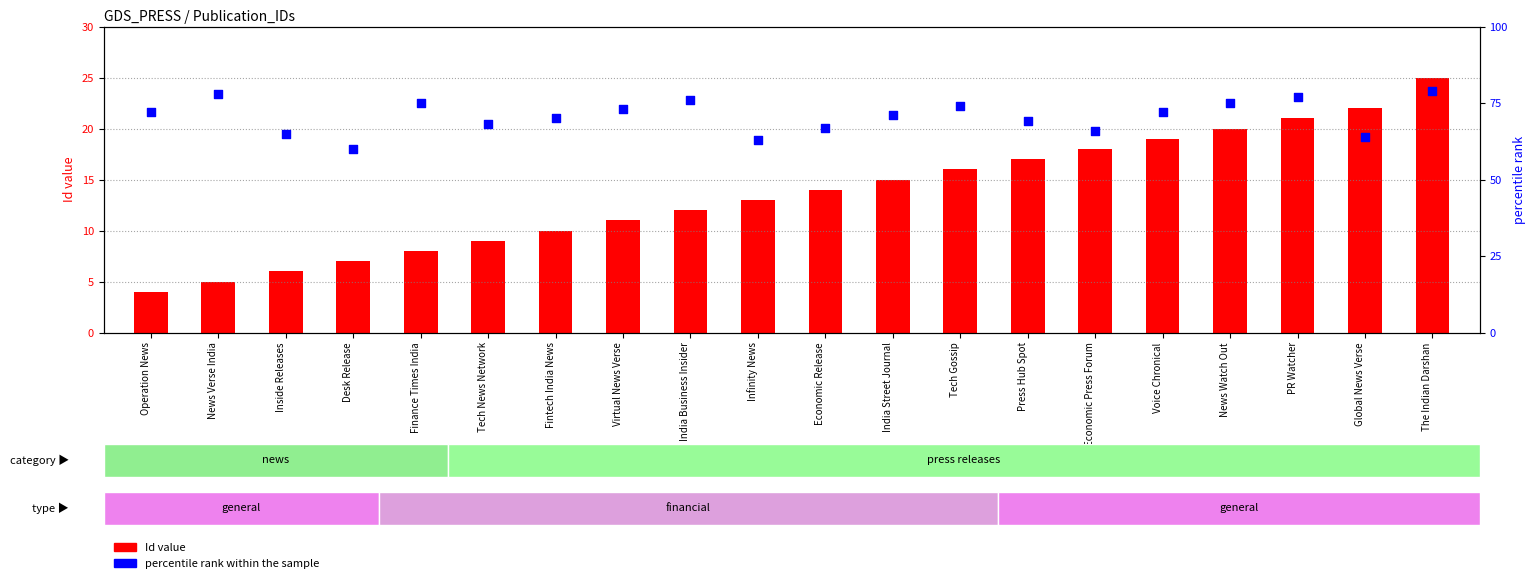

At which category is the sum across all series the highest?

The Indian Darshan